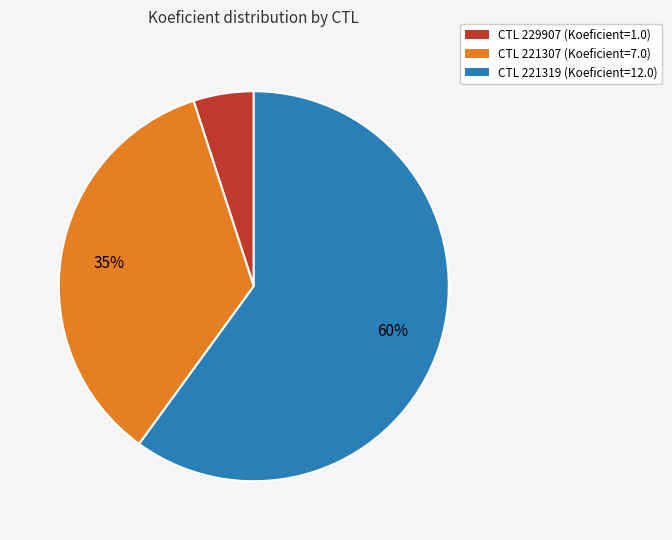

The CTL 221307 (Koeficient=7.0) slice represents 40% of the pie. True or false?

False